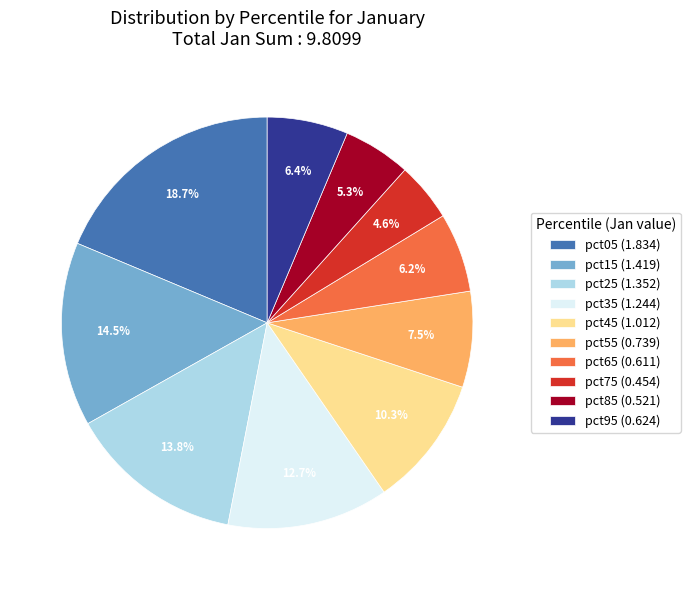

To the nearest percent, what is the average slice percentage?

10%